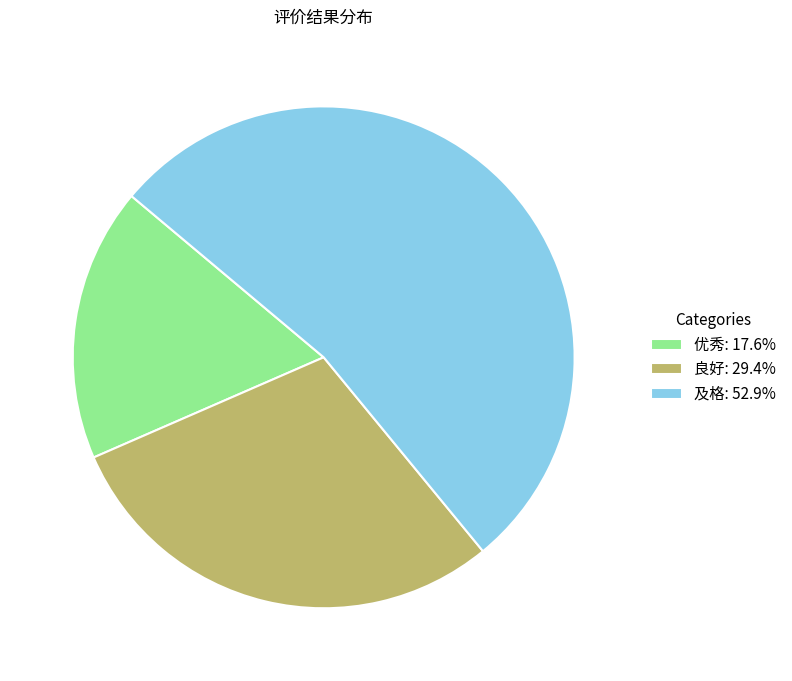

Which slice is the largest?

及格